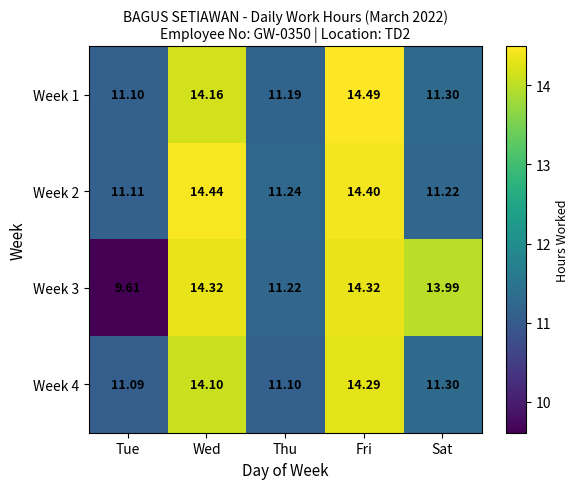

Count the number of categories in the chart.

5